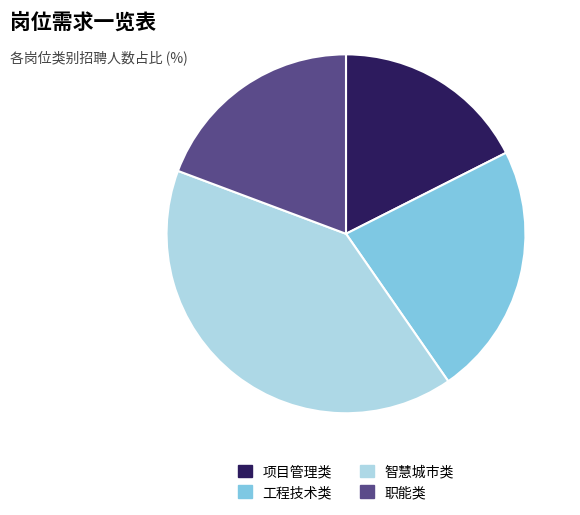

Is it true that 智慧城市类 is 30% of the pie?

False